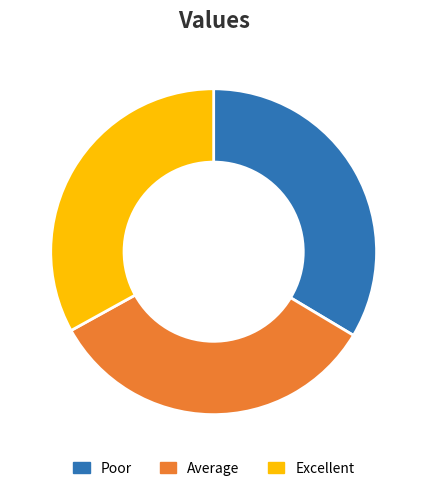

Is there any slice that represents more than half of the pie?

No